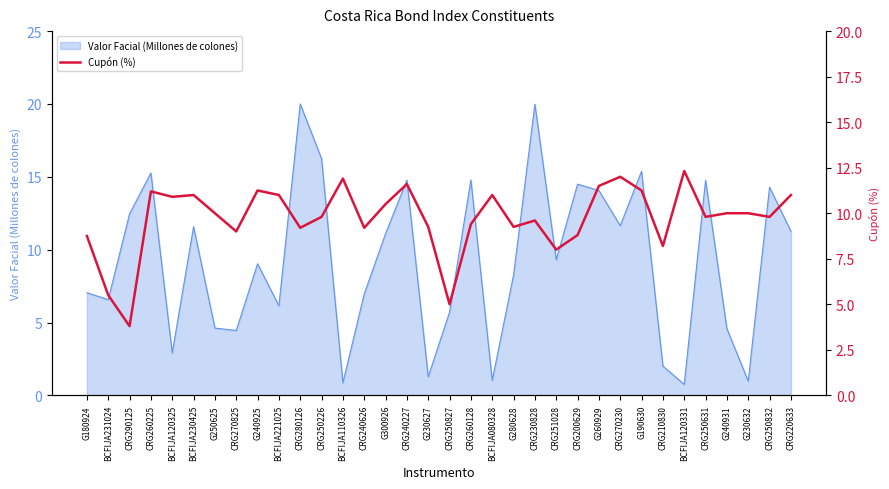

Is it true that Valor Facial (Millones de colones) equals 10.4 at CRG250226?

False